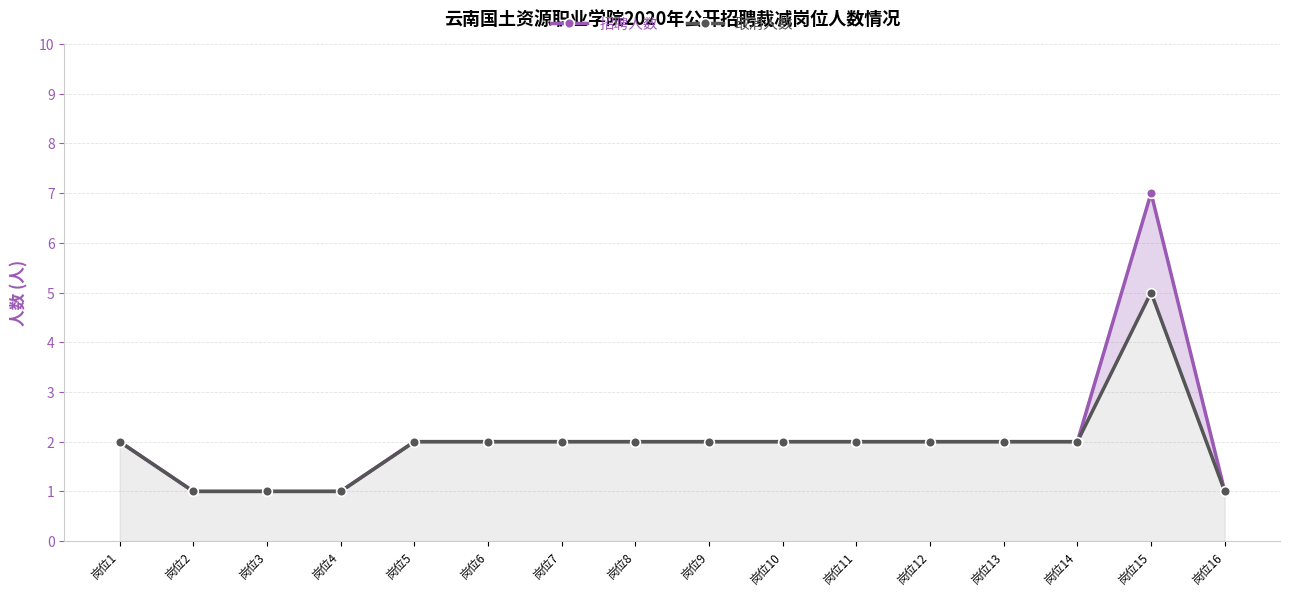

Reading left to right, list all the values displayed in this chart.

招聘人数: 岗位1=2	岗位2=1	岗位3=1	岗位4=1	岗位5=2	岗位6=2	岗位7=2	岗位8=2	岗位9=2	岗位10=2	岗位11=2	岗位12=2	岗位13=2	岗位14=2	岗位15=7	岗位16=1
取消人数: 岗位1=2	岗位2=1	岗位3=1	岗位4=1	岗位5=2	岗位6=2	岗位7=2	岗位8=2	岗位9=2	岗位10=2	岗位11=2	岗位12=2	岗位13=2	岗位14=2	岗位15=5	岗位16=1